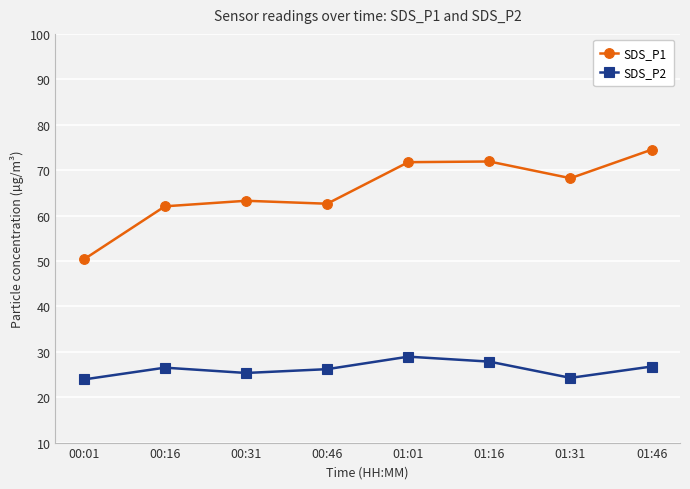

What is the sum of all SDS_P2 values?

209.7